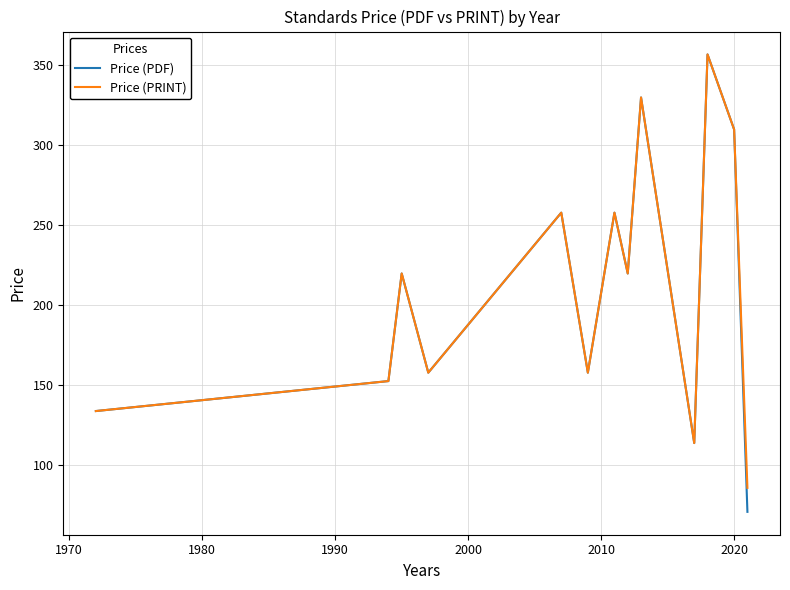

Which series has the largest range (max minus min)?

Price (PDF)